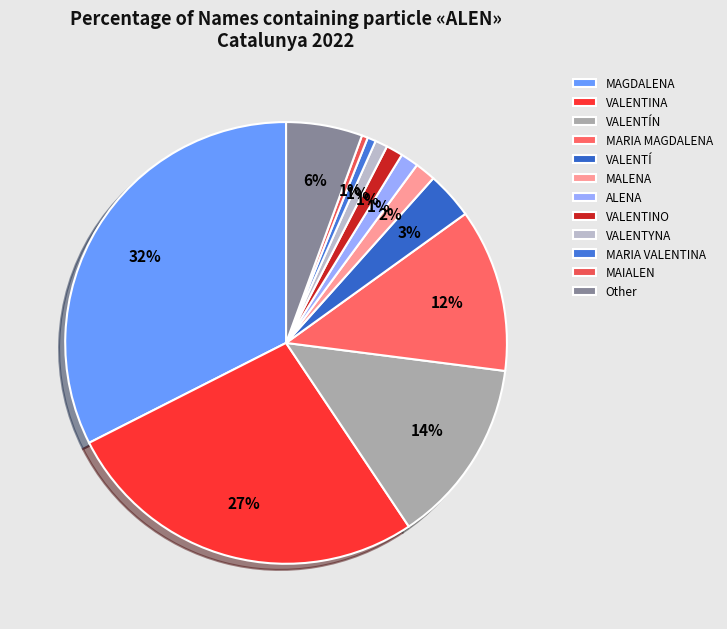

What is the largest slice in the pie chart?

MAGDALENA